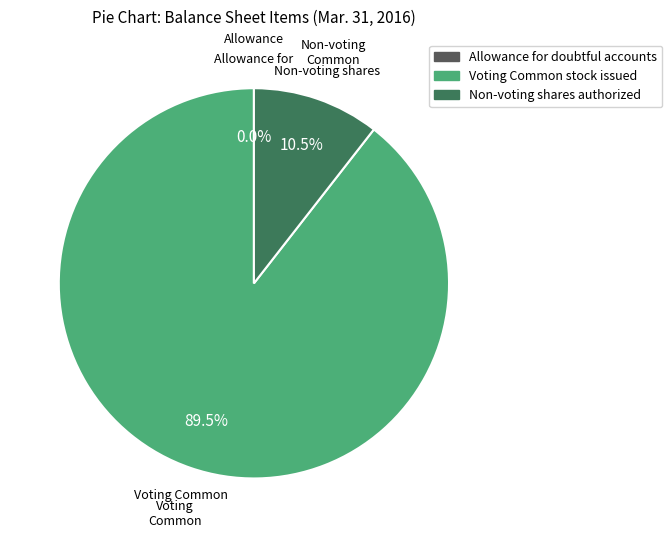

Which category has the smallest portion of the pie?

Allowance for doubtful accounts